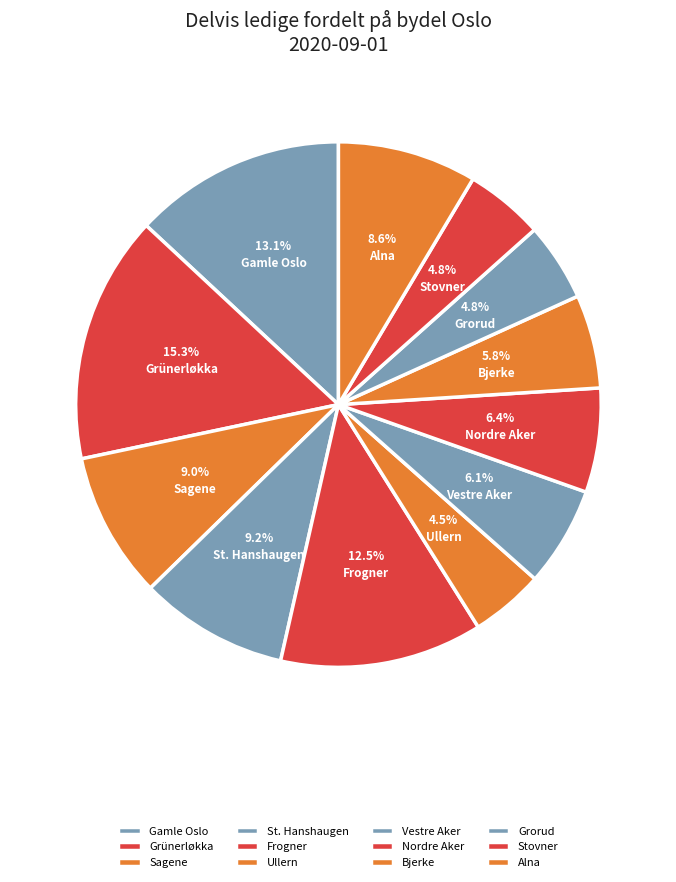

Which slice is the largest?

Grünerløkka